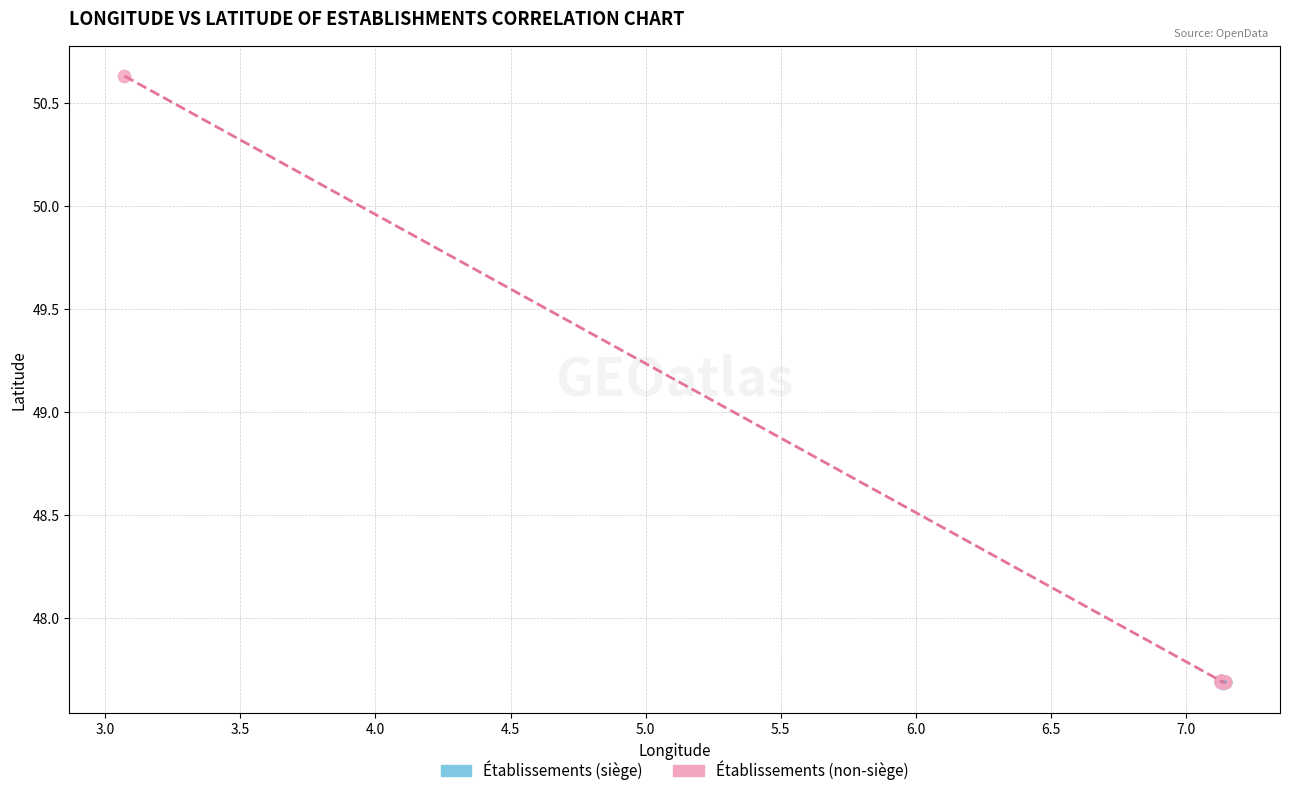

Which series has the largest Y range (max minus min)?

Établissements (non-siège)